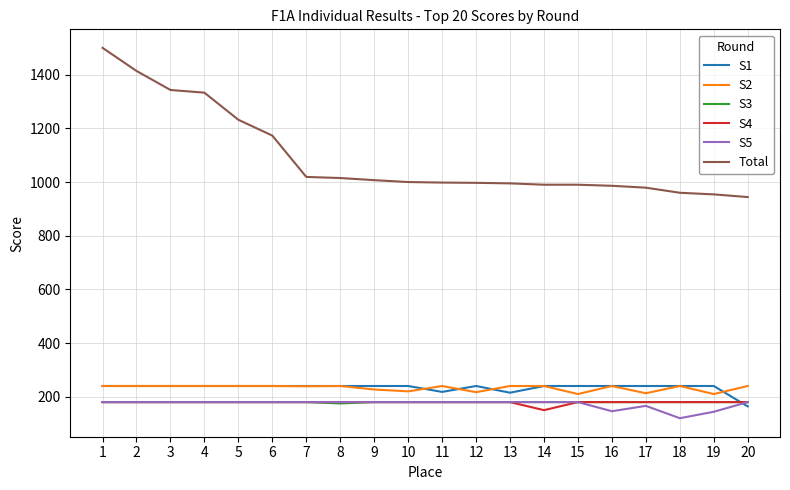

True or false: S4 and S2 cross at least once.

False